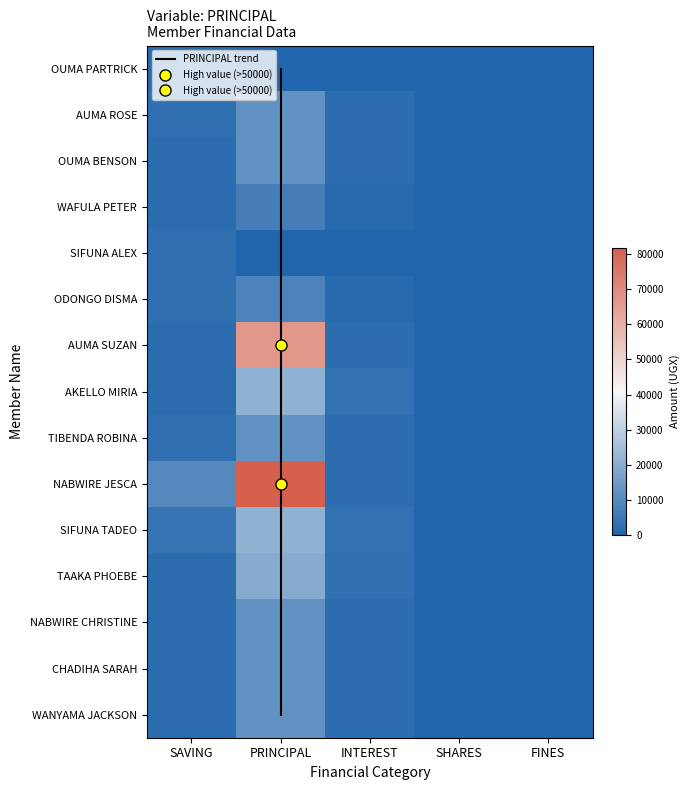

How many categories are shown in the chart?

5